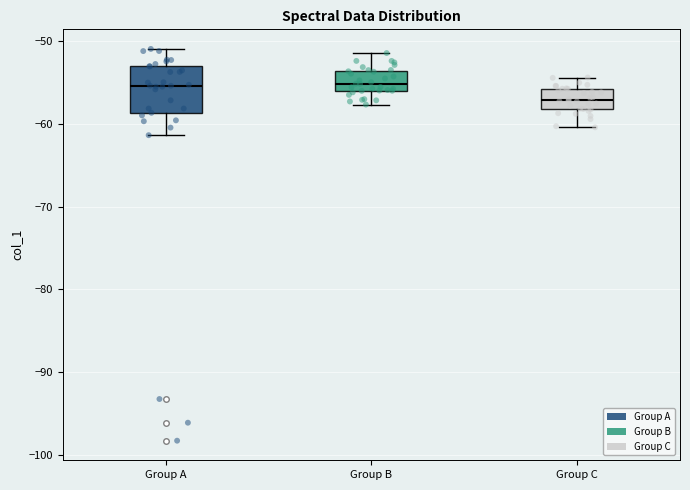

Reading left to right, transcribe this box plot: for each box, give where its median line is, the range the box spans, and where its two whiskers end, as read against the y-axis. The values are not printed on the chart, so give them approximately, as read against the axis.

Group A: median -55, box -59 to -53, whiskers -61 to -51
Group B: median -55, box -56 to -54, whiskers -58 to -51
Group C: median -57, box -58 to -56, whiskers -60 to -54